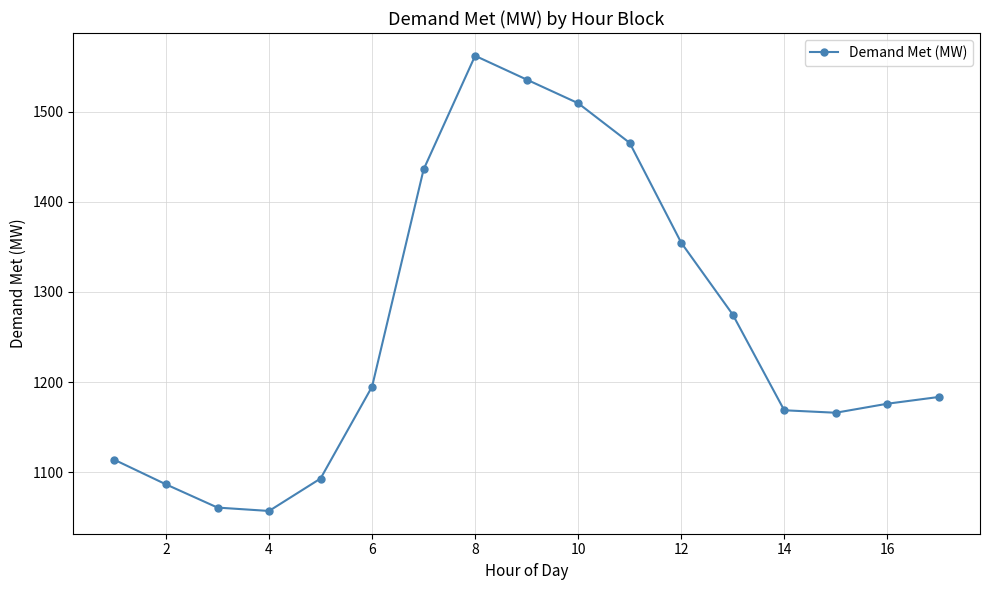

True or false: there are more than 1 points higher than both neighbors.

False